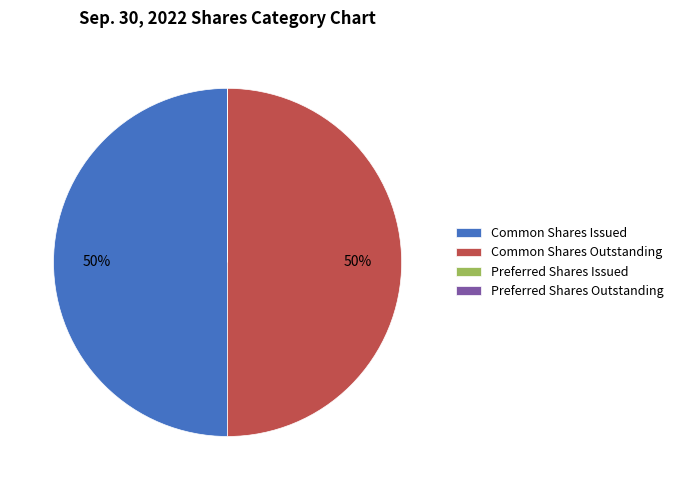

To the nearest percent, what percentage of the pie is Common Shares Issued?

50%